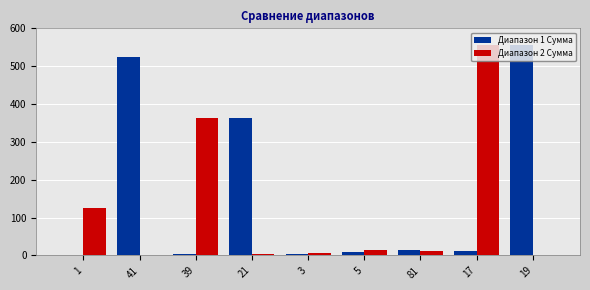

What is the difference between the Диапазон 2 Сумма values at 41 and 5?

13.0